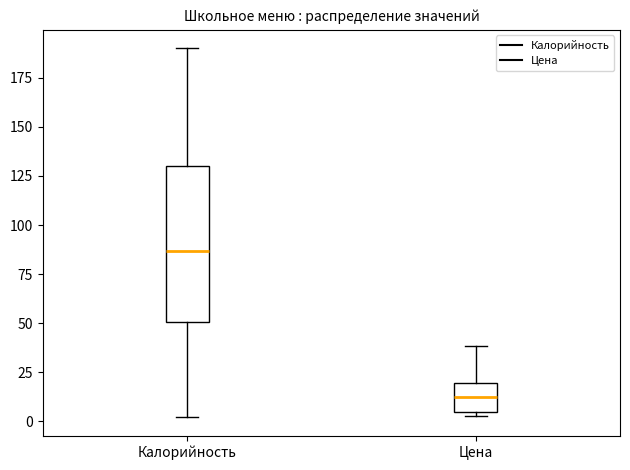

Reading left to right, read every box against the y-axis: the position of its median line, the range the box covers, and the ends of its whiskers. The values are not printed on the chart, so give them approximately, as read against the axis.

Калорийность: median 85, box 50 to 130, whiskers 0 to 190
Цена: median 15, box 5 to 20, whiskers 5 (just below the box's lower edge) to 40